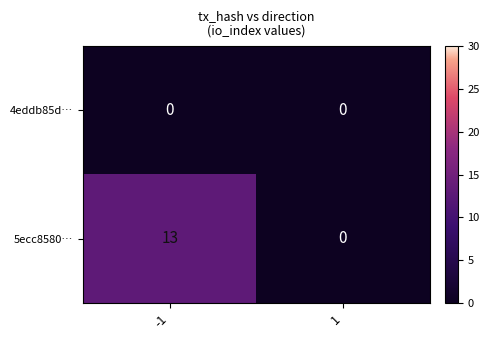

List the series in order of their overall mean, highest first.

5ecc8580…, 4eddb85d…